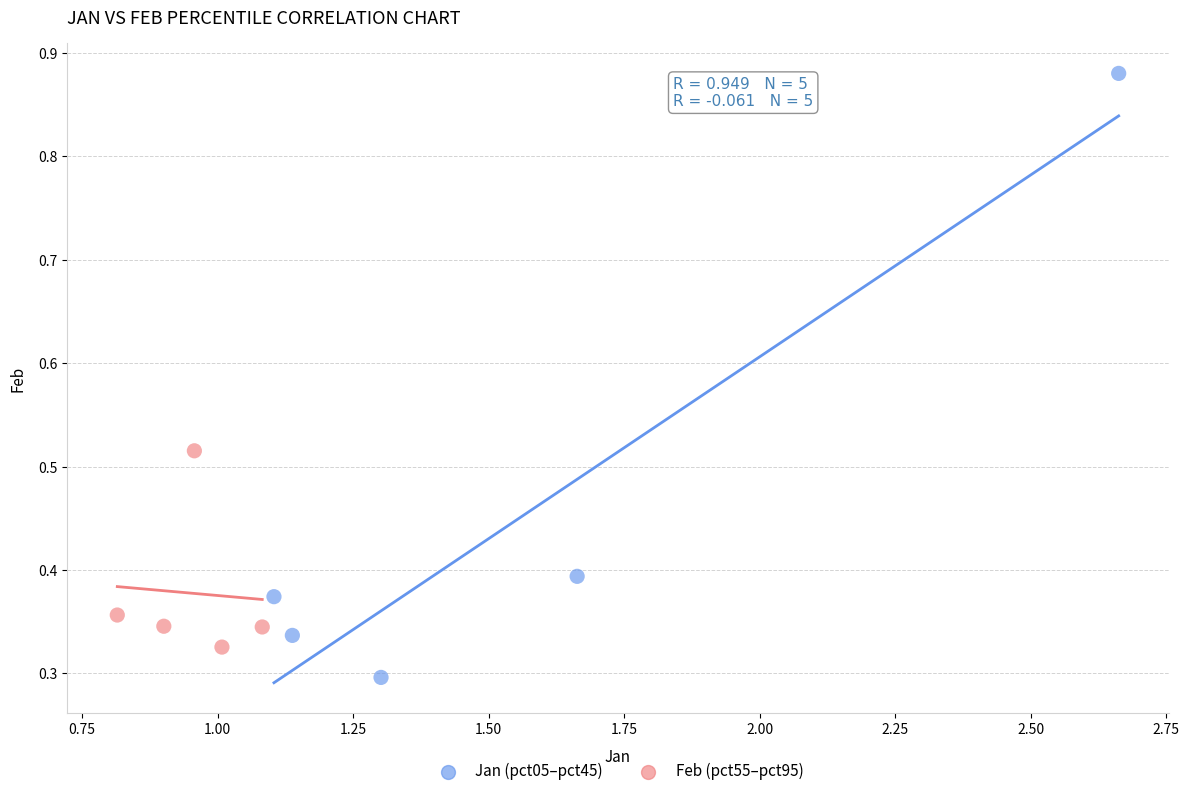

What are all the series names shown in the legend?

Jan (pct05–pct45), Feb (pct55–pct95)